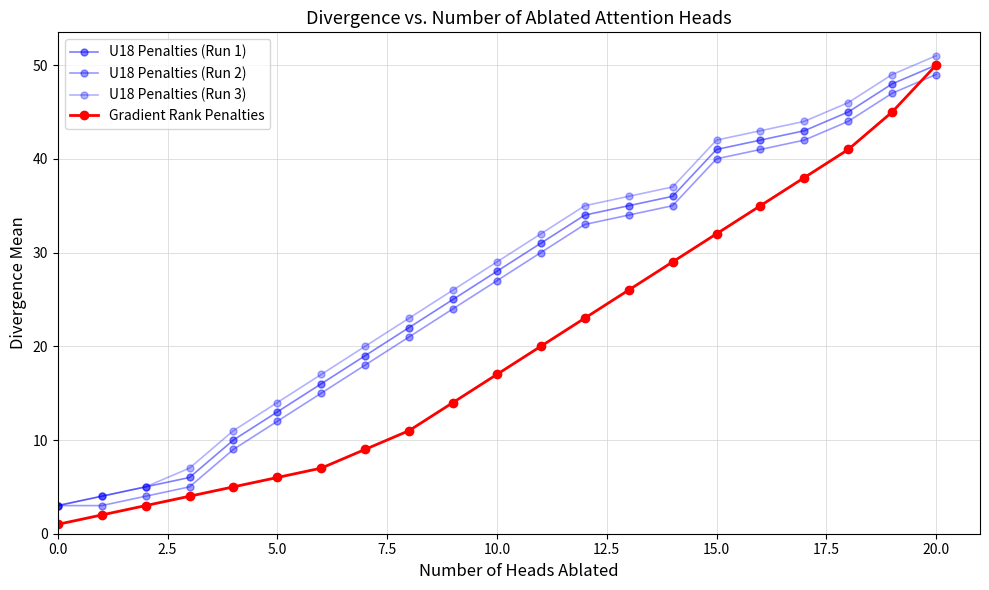

Does the chart have visible grid lines?

Yes